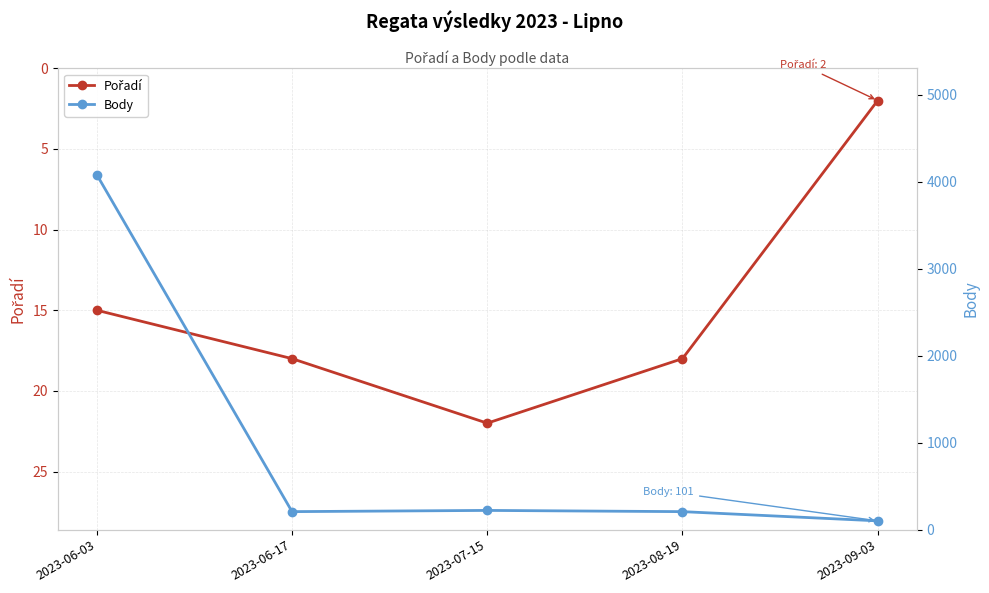

True or false: Pořadí has a value of 15 at 2023-06-03.

True